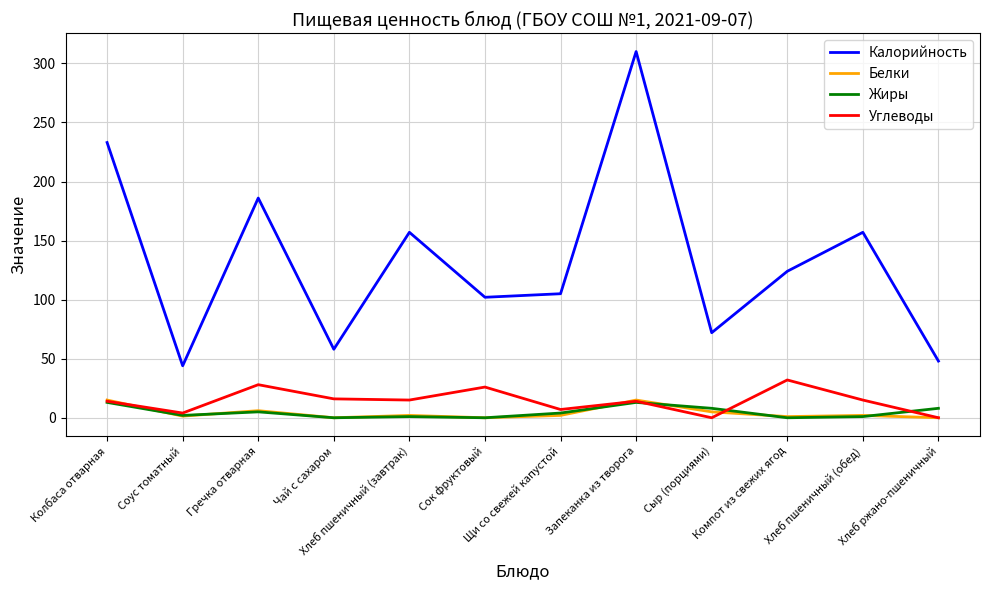

What position from the left is Запеканка из творога?

8